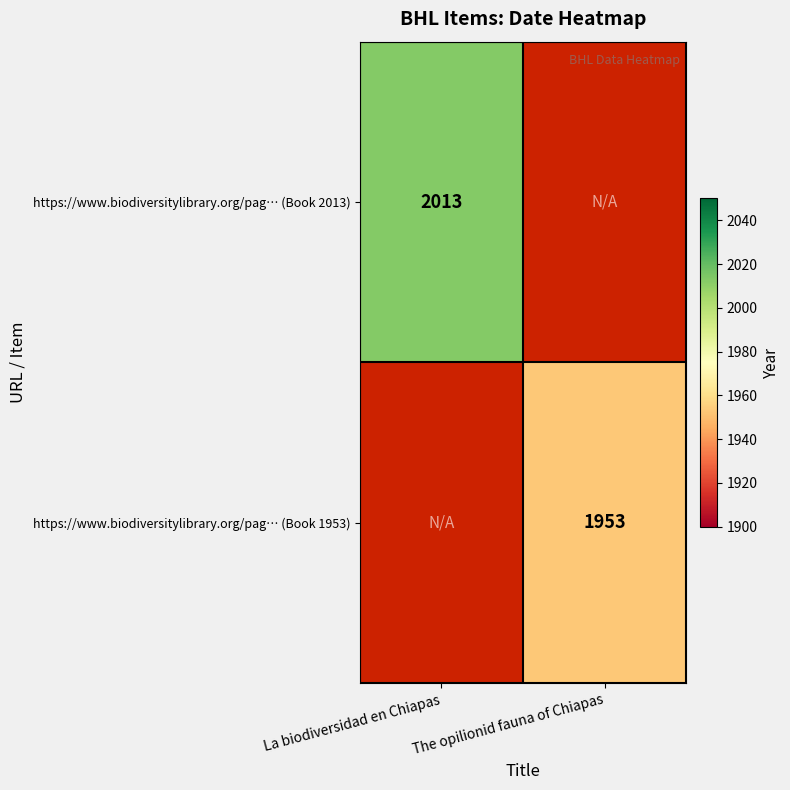

How many data points does each series have?

2